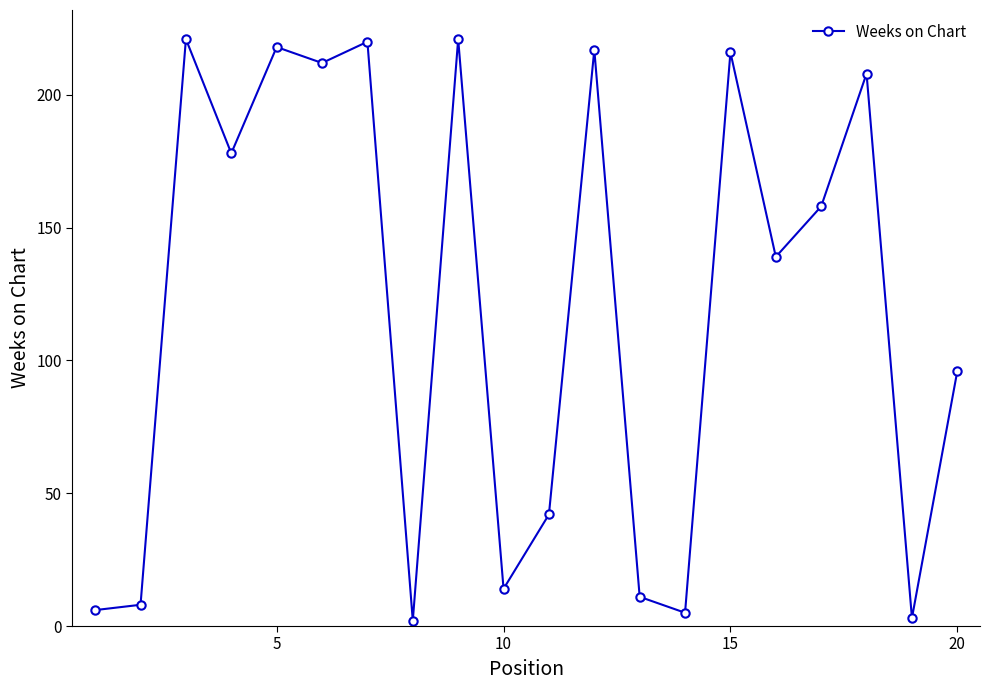

What is the value of the 18th point from the left?

208